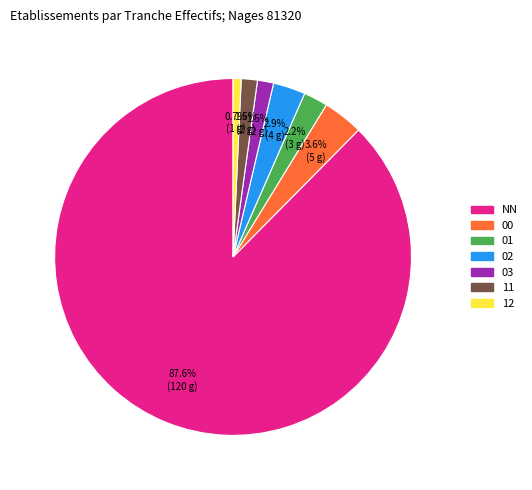

Is there a majority slice in this chart?

Yes